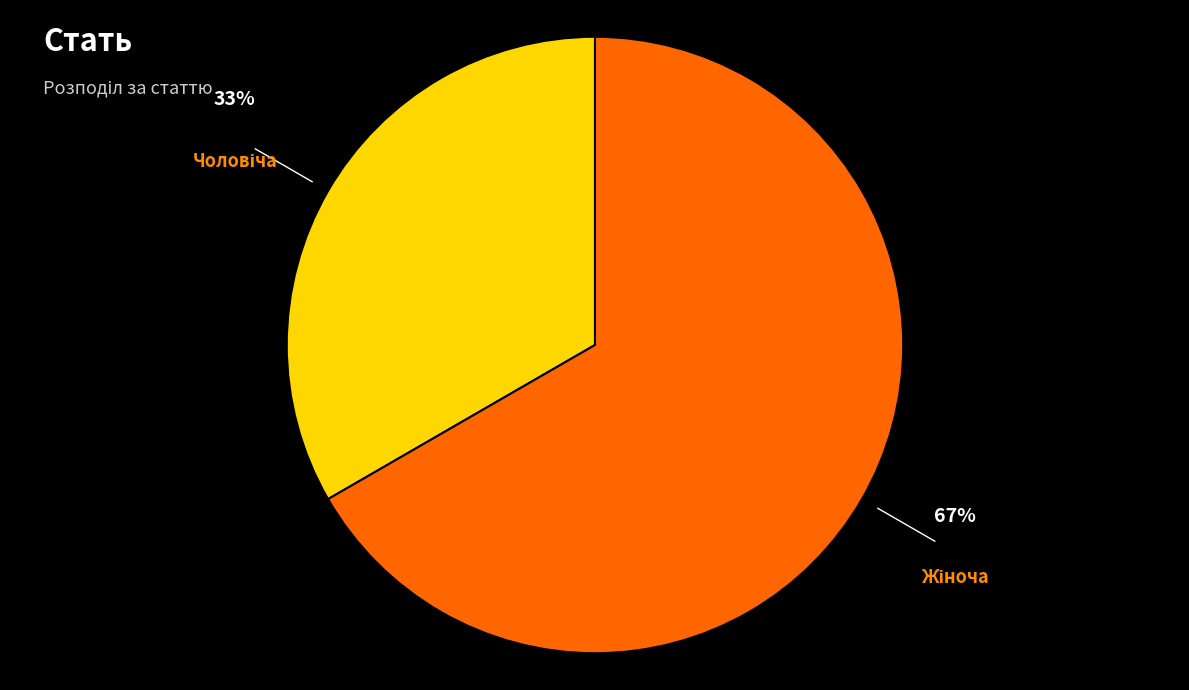

To the nearest percent, what is the average slice percentage?

50%